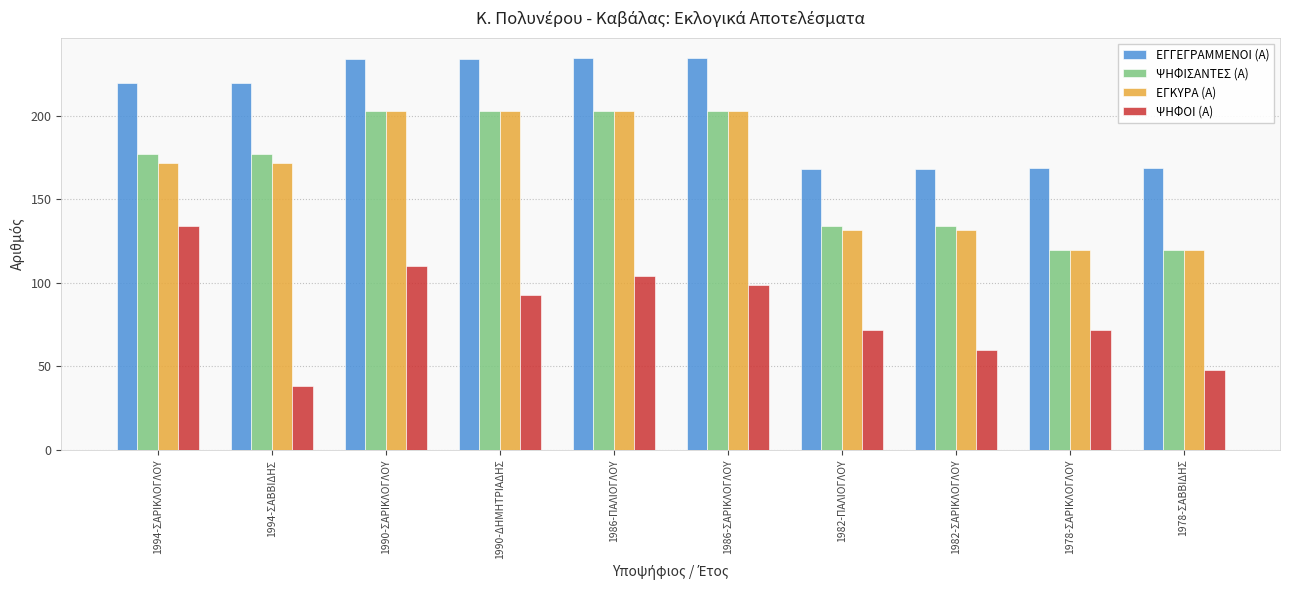

What is the difference between the highest and lowest values at 1994-ΣΑΒΒΙΔΗΣ?

182